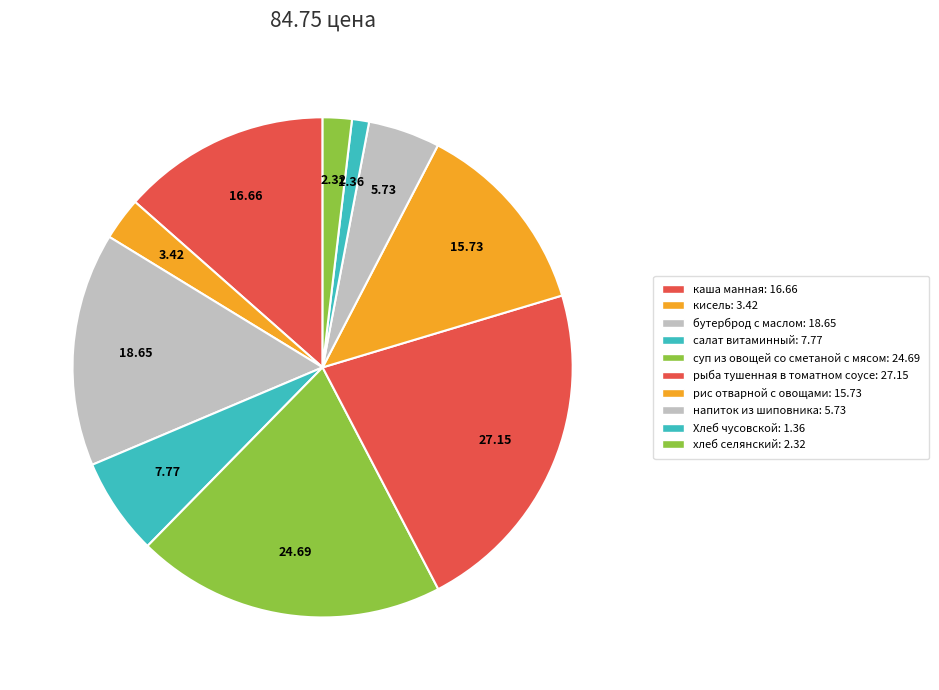

Is there any slice that represents more than half of the pie?

No